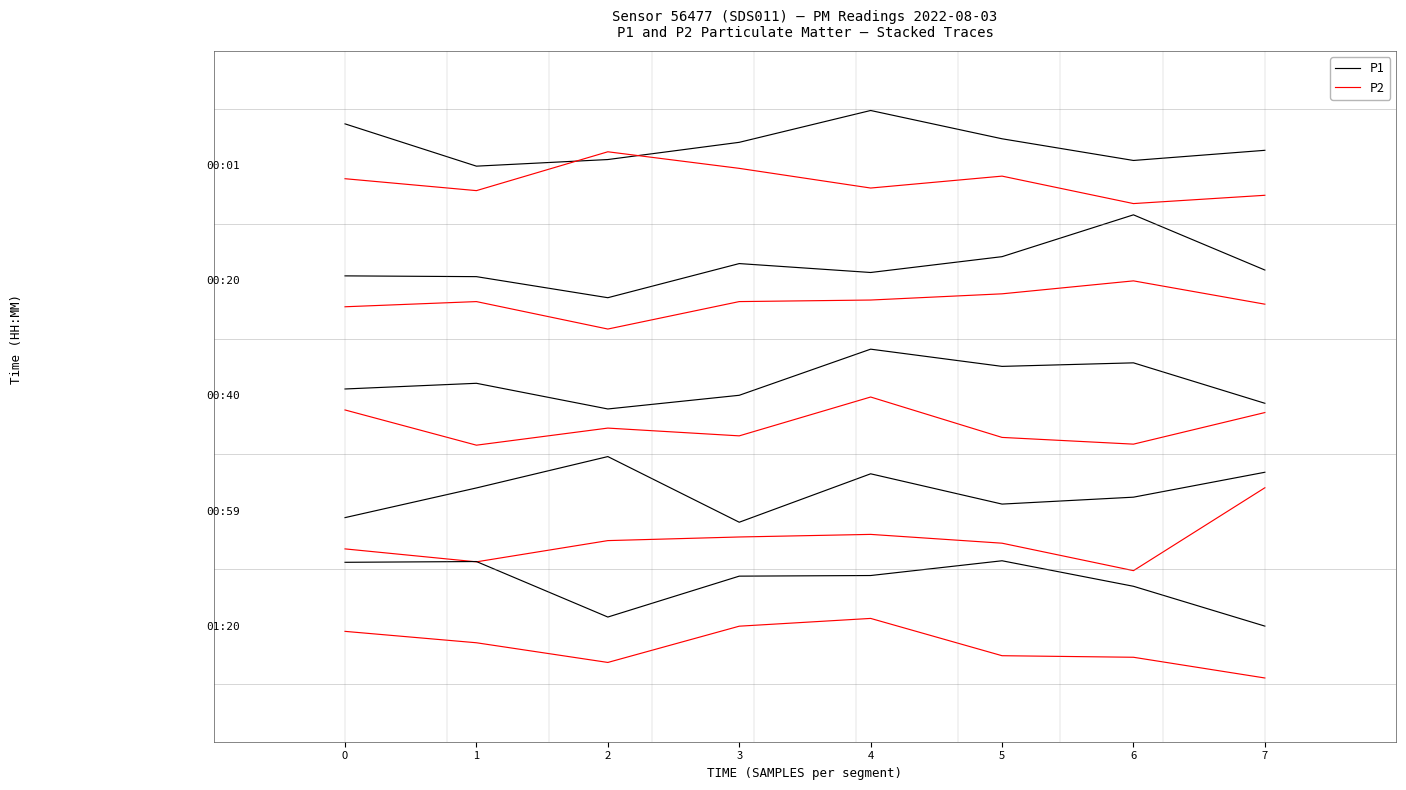

Does the chart display data point markers on the line(s)?

No